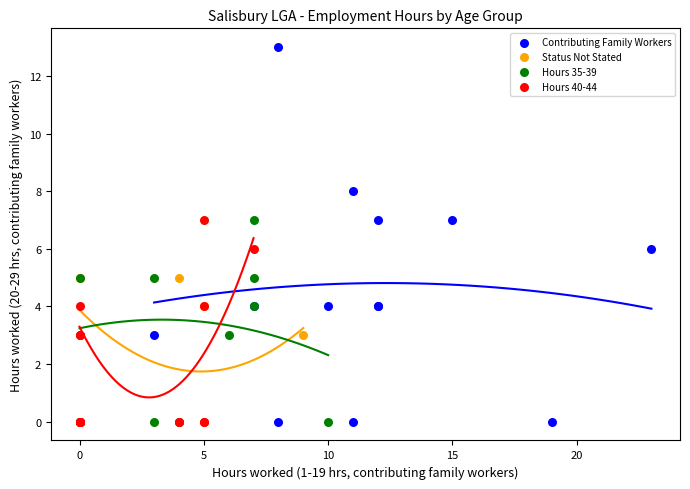

Which series has the largest Y range (max minus min)?

Contributing Family Workers